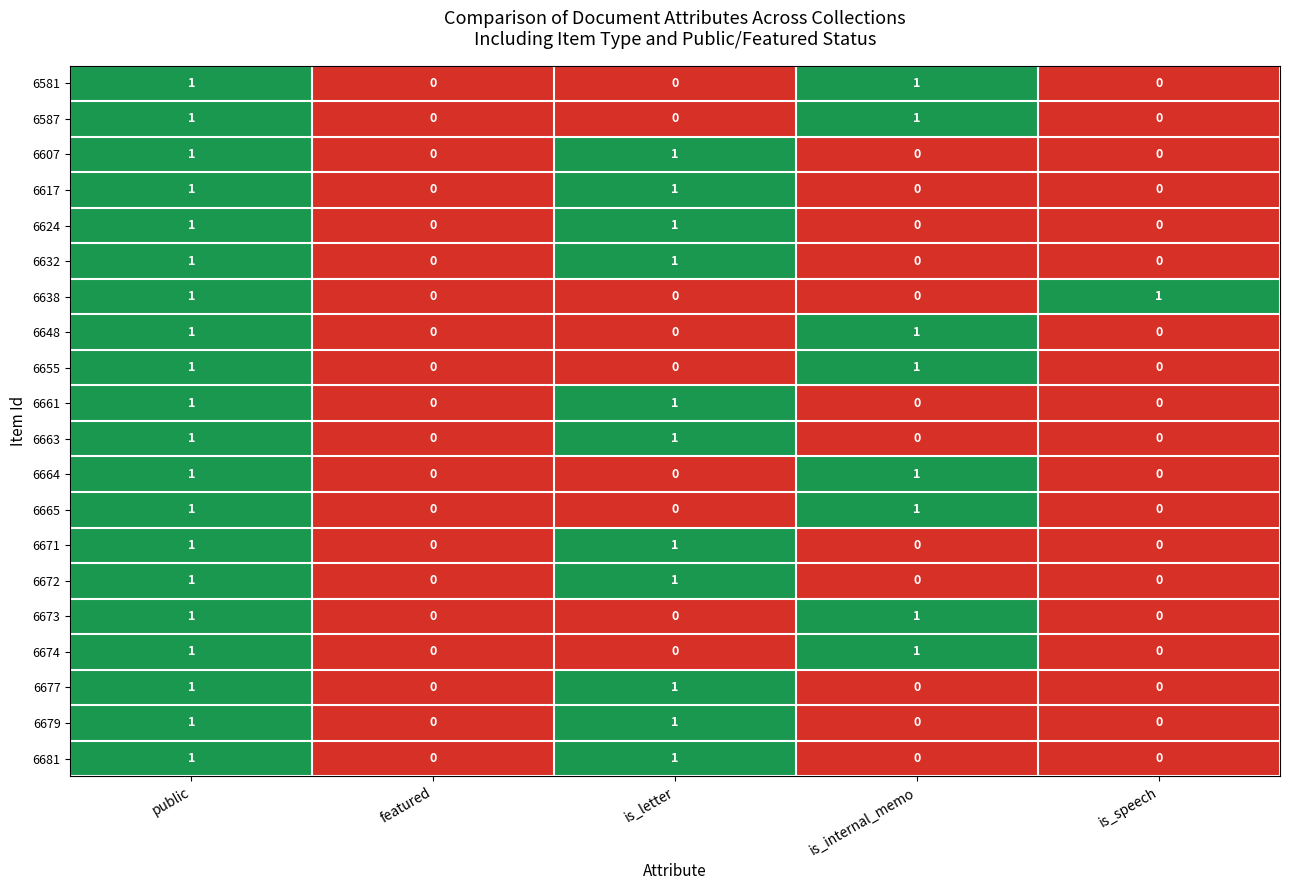

True or false: 6607 has a value of -1 at is_speech.

False